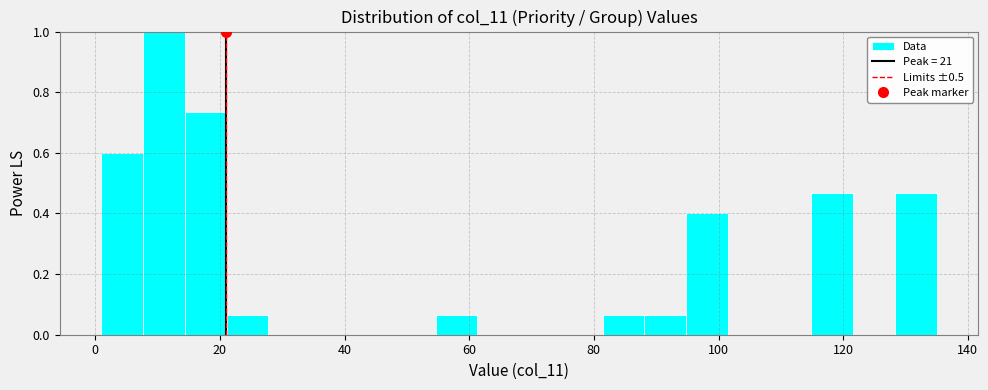

Around what value on the x-axis is the tallest bar? Give the approximate position of its centre, as read against the axis.

12